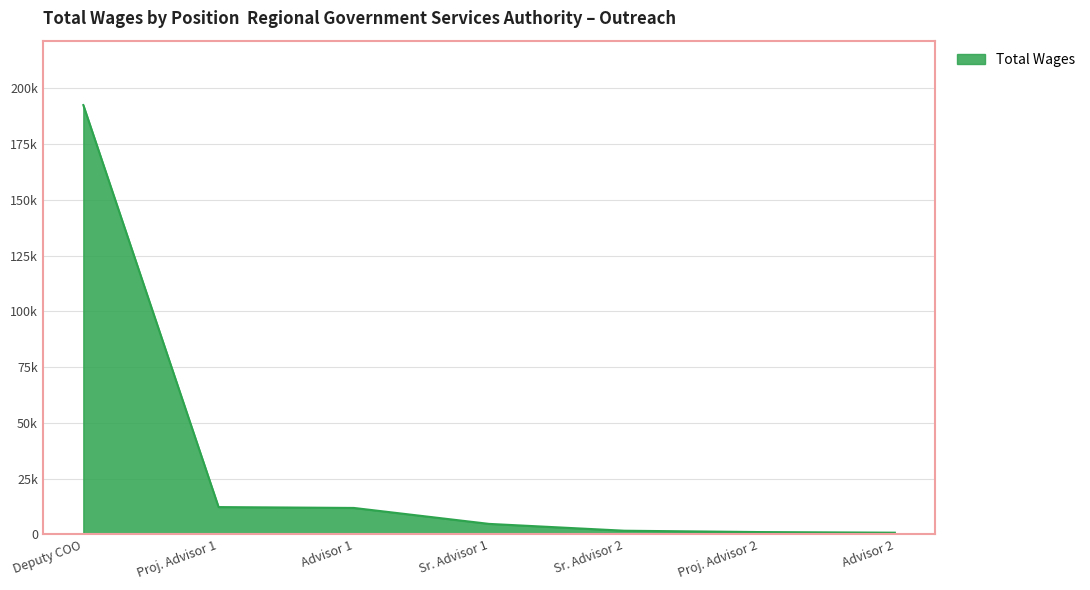

What is the maximum value shown in the chart?

192528